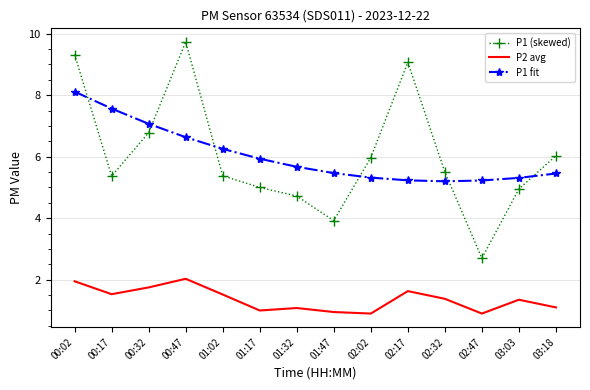

What is the sum of all P1 fit values?

84.4